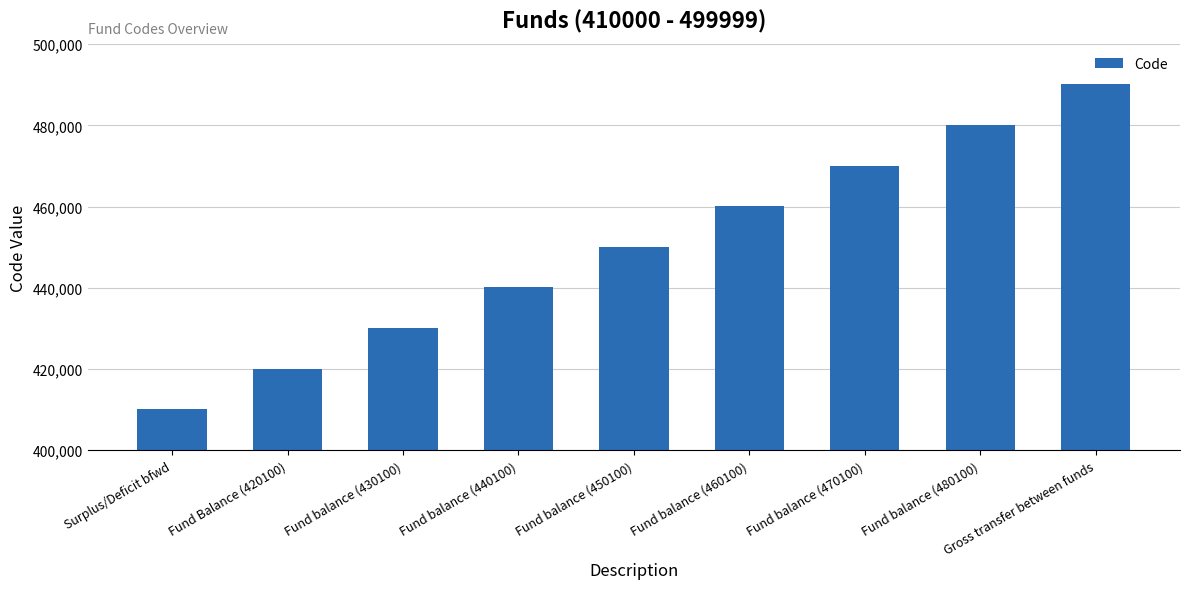

Rank the categories by value from highest to lowest.

Gross transfer between funds, Fund balance (480100), Fund balance (470100), Fund balance (460100), Fund balance (450100), Fund balance (440100), Fund balance (430100), Fund Balance (420100), Surplus/Deficit bfwd